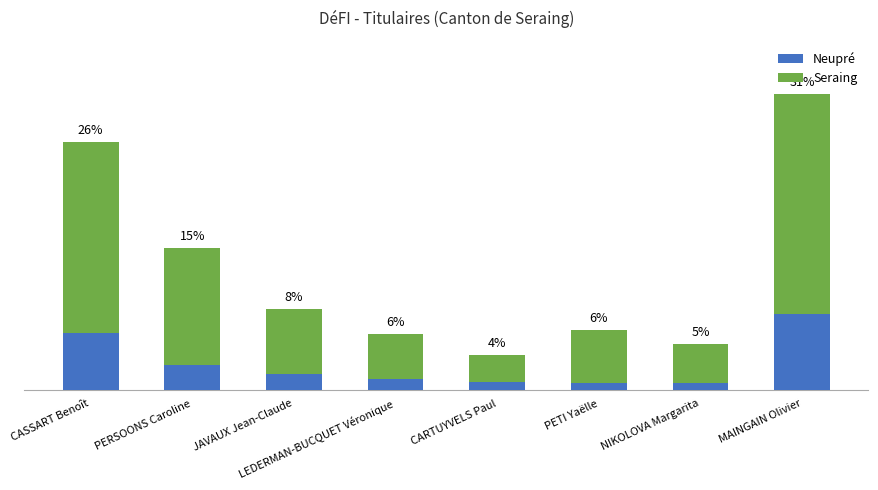

Are the bars grouped side by side (vs. stacked)?

No